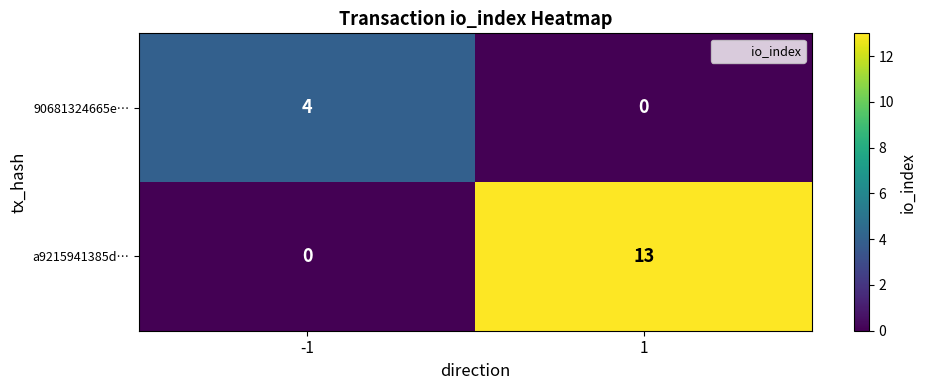

Is the value of 90681324665e… at -1 greater than the value of a9215941385d… at -1?

Yes